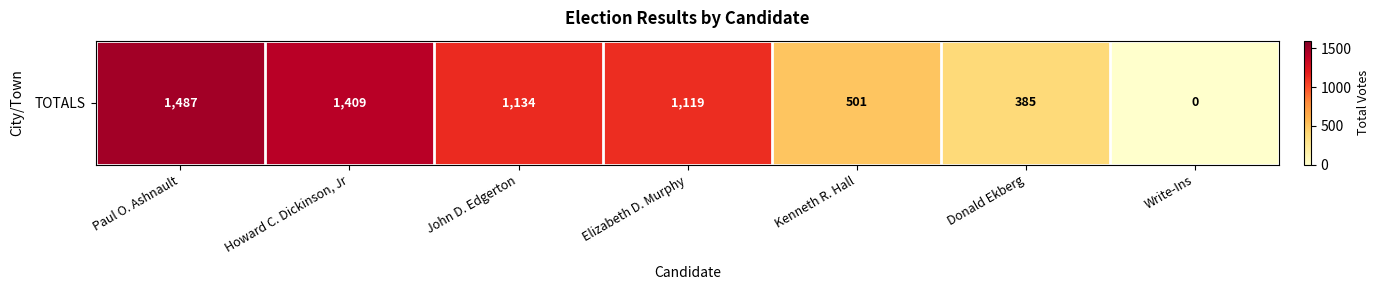

What is the approximate value at Donald Ekberg?

385